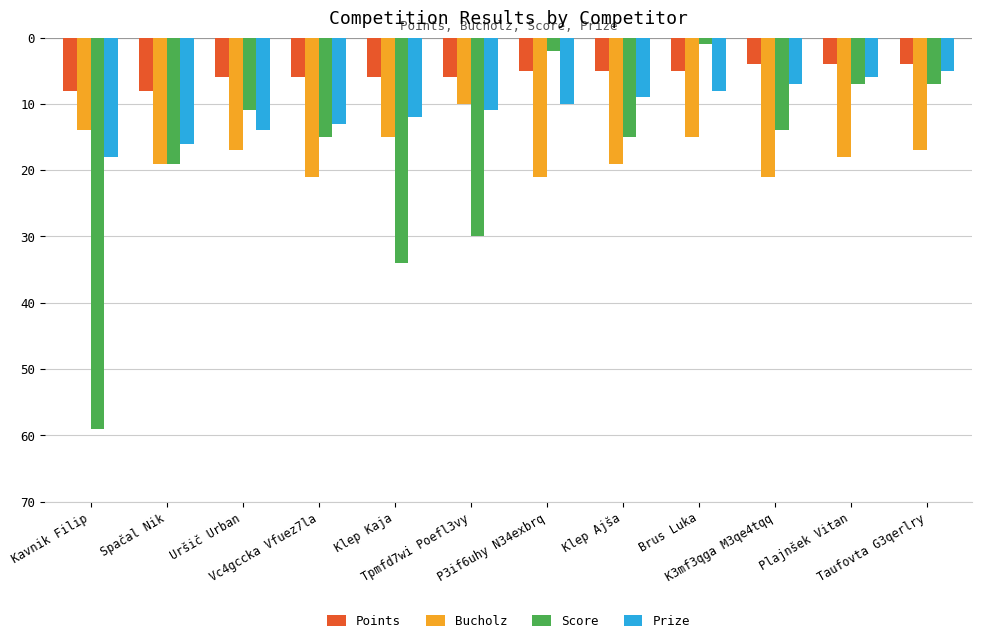

True or false: Points has a value of -8 at Spačal Nik.

True